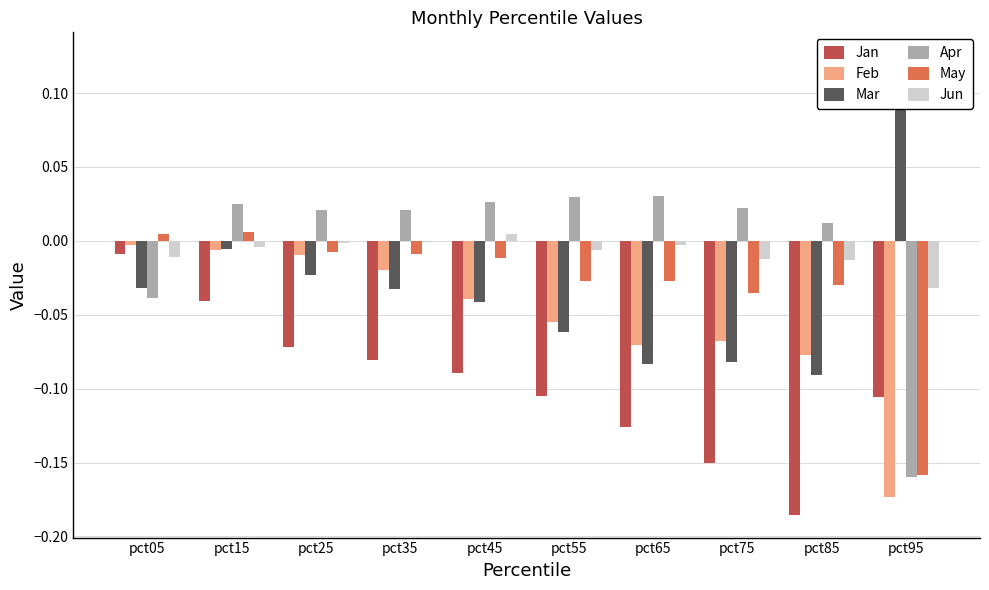

What is the sum of the Feb values at pct55 and pct25?

-0.1